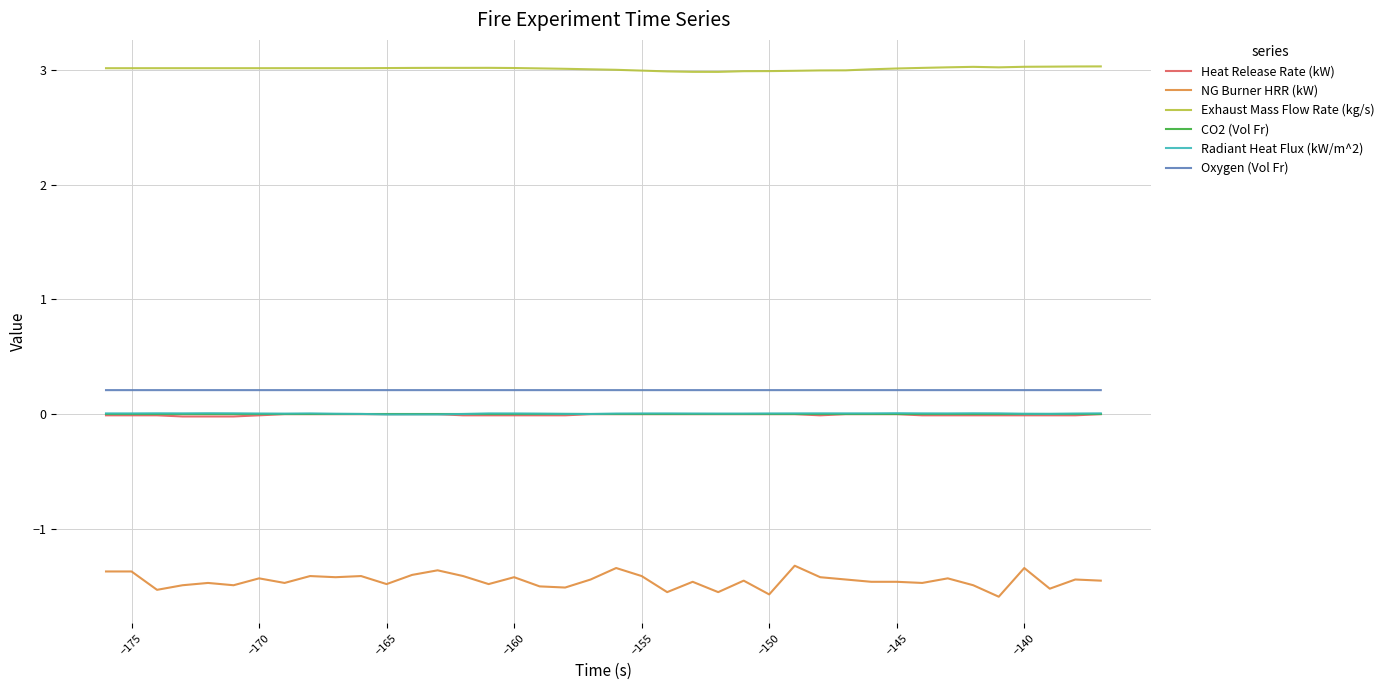

True or false: Radiant Heat Flux (kW/m^2) and Exhaust Mass Flow Rate (kg/s) cross at least once.

False